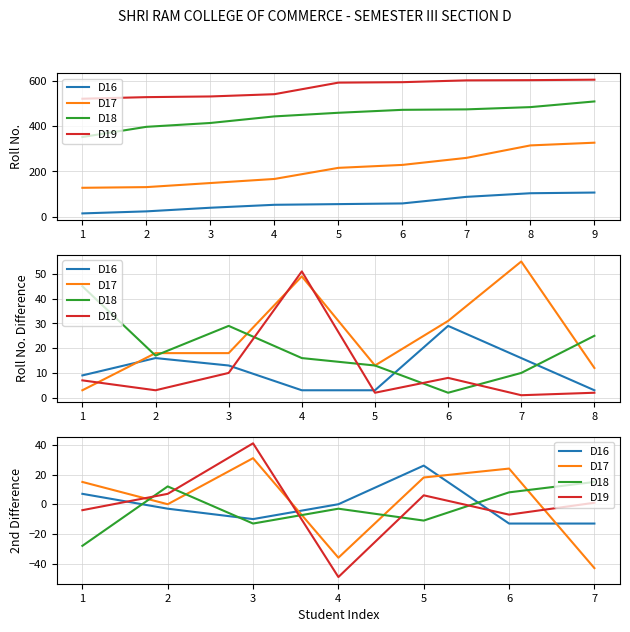

List the labels in order of D19 value, smallest first.

4, 6, 1, 7, 5, 2, 3